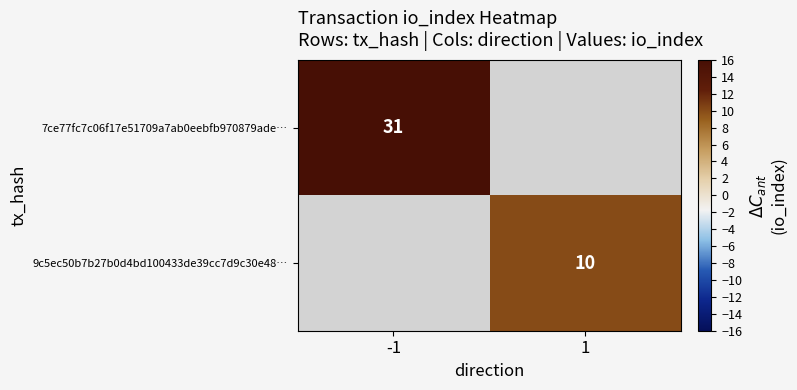

Is it true that 9c5ec50b7b27b0d4bd100433de39cc7d9c30e48… equals 10 at 1?

True